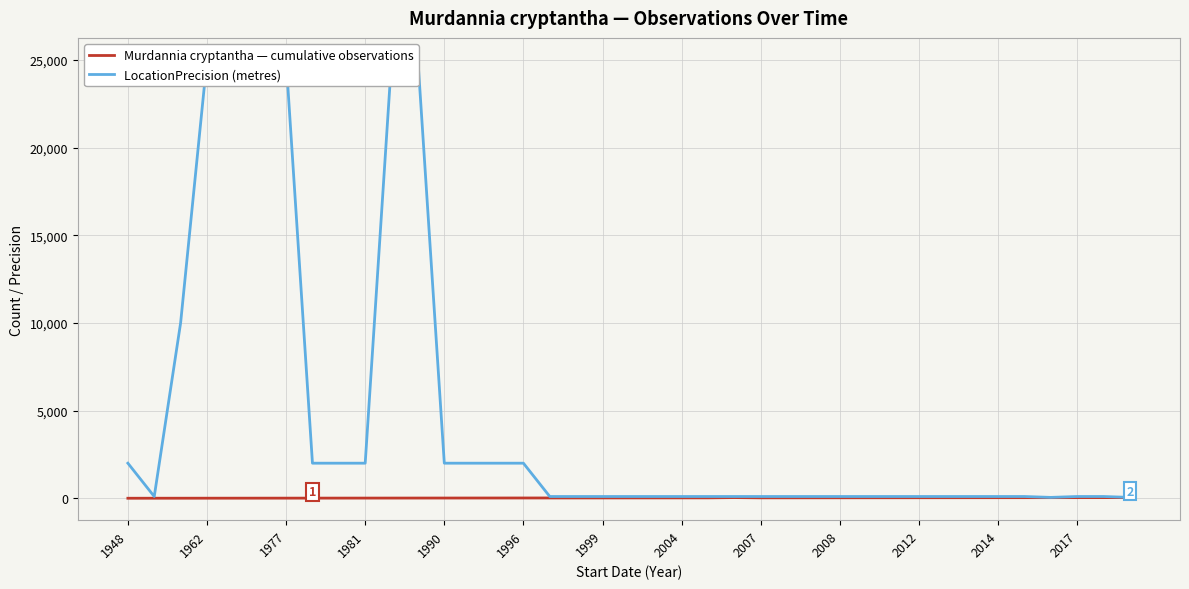

What is the average value of the LocationPrecision (metres) series?

4572